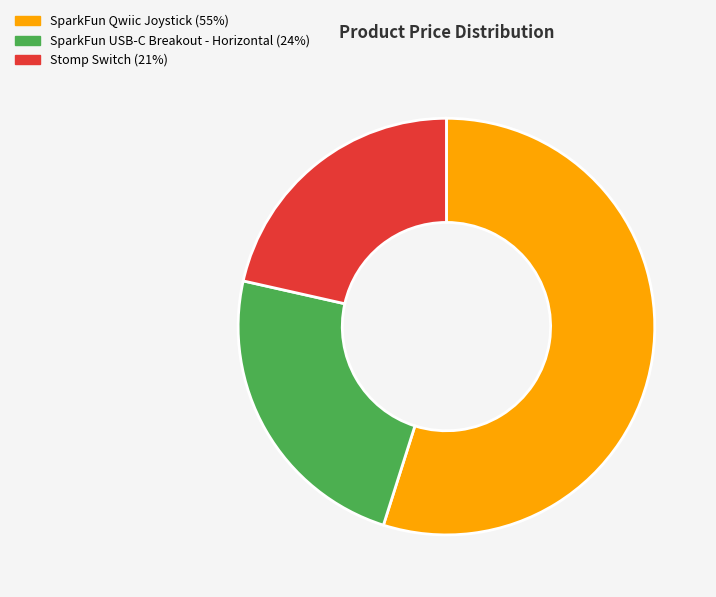

How many segments does this pie chart have?

3